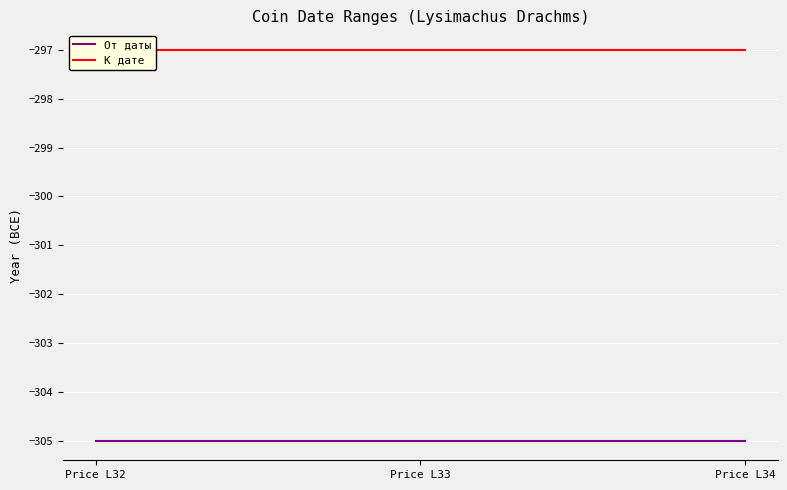

What is the smallest value displayed?

-305